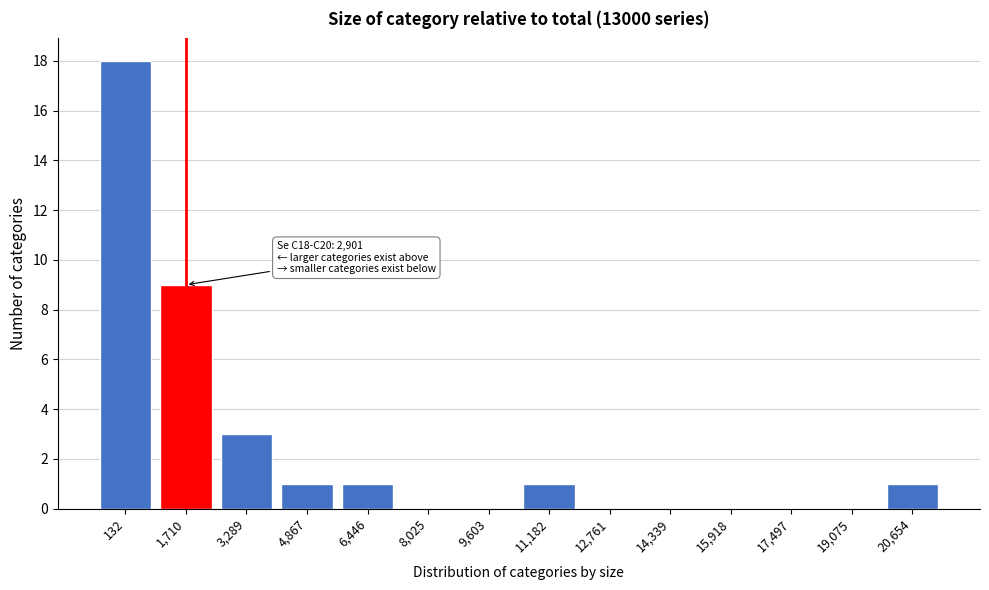

Reading right to left, what are all the values shown in this chart?

20,654=1	19,075=0	17,497=0	15,918=0	14,339=0	12,761=0	11,182=1	9,603=0	8,025=0	6,446=1	4,867=1	3,289=3	1,710=9	132=18